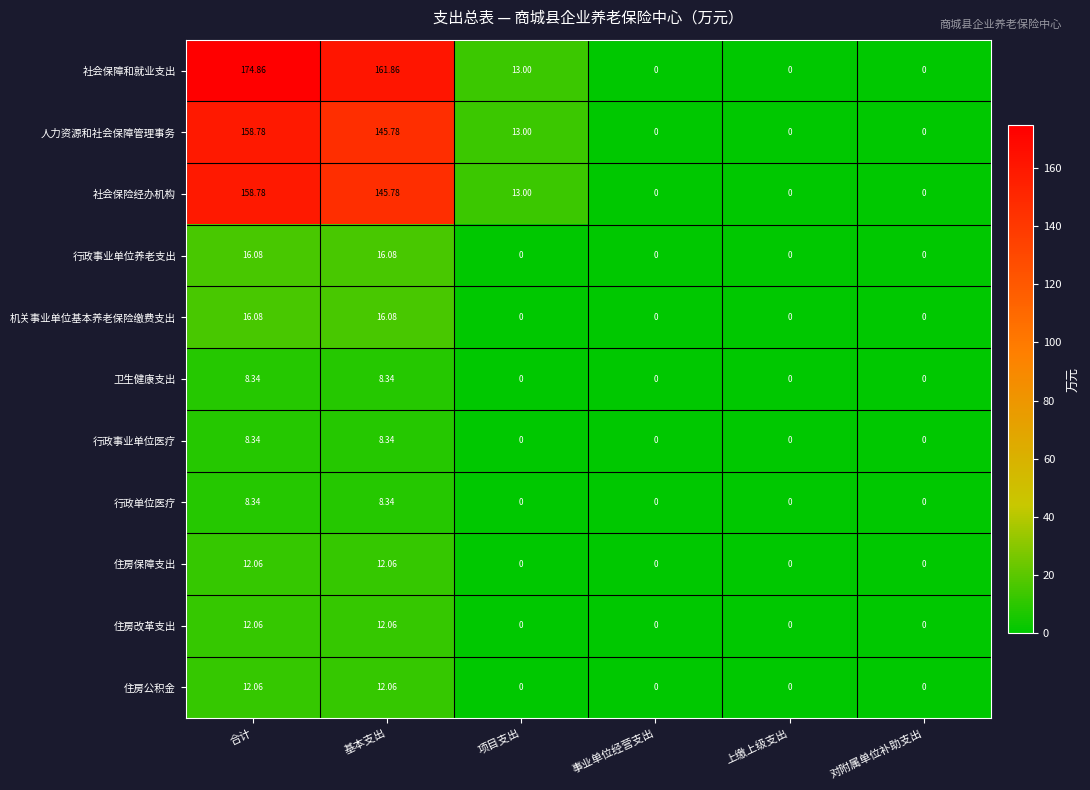

At which category does the chart reach its peak across all series?

合计